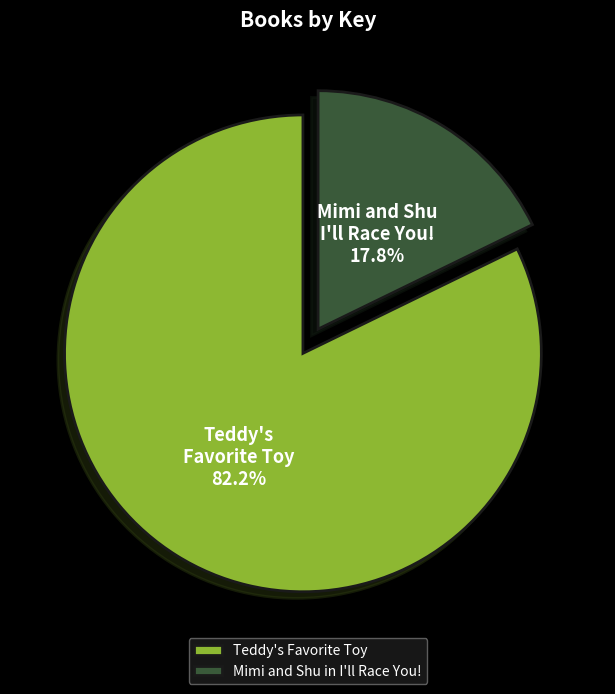

Is it true that Teddy's Favorite Toy is 82% of the pie?

True